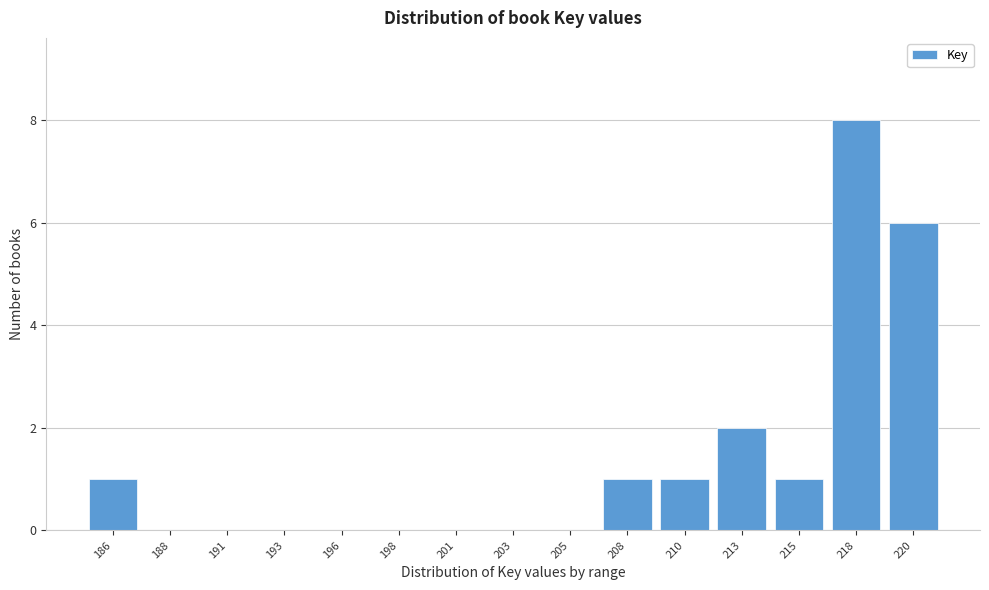

Reading left to right, extract all data points from this chart.

186=1	188=0	191=0	193=0	196=0	198=0	201=0	203=0	205=0	208=1	210=1	213=2	215=1	218=8	220=6